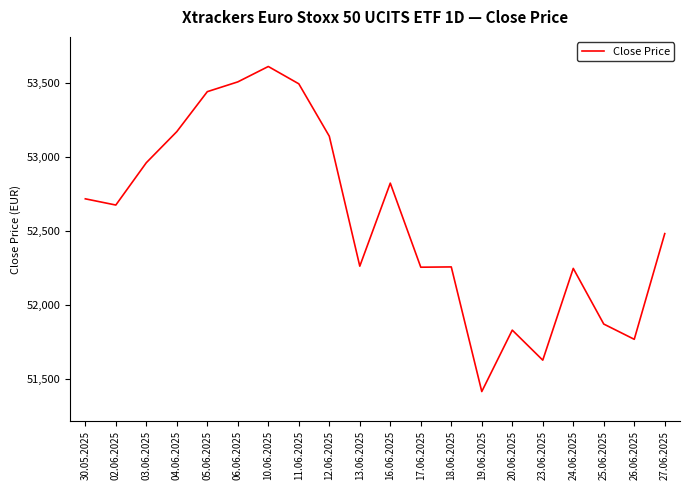

Which has a higher value, 03.06.2025 or 25.06.2025?

03.06.2025